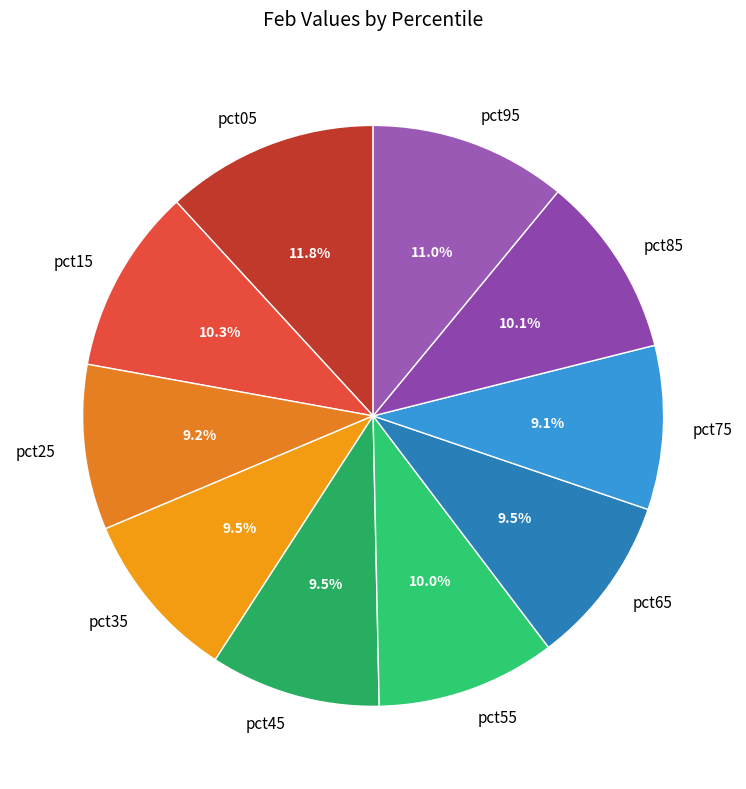

Is the sum of pct05 and pct35 greater than half?

No